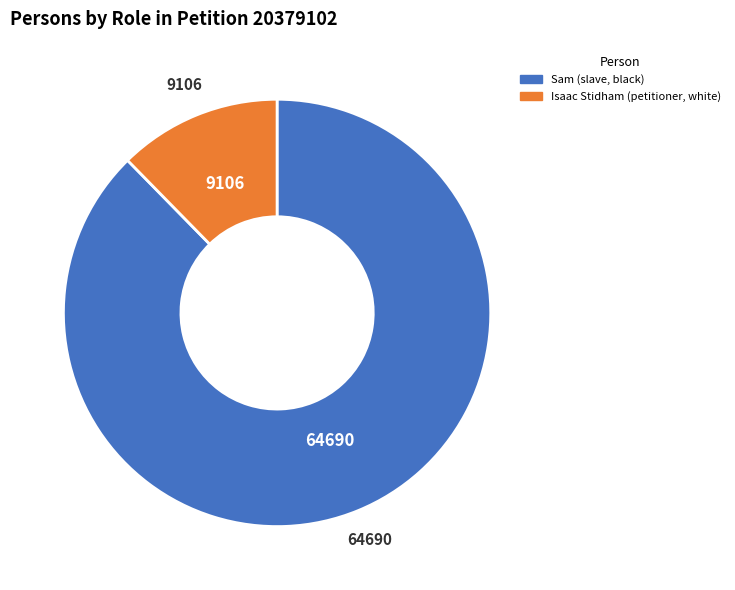

Do Sam (slave, black) and Isaac Stidham (petitioner, white) together represent more than half of the pie?

Yes